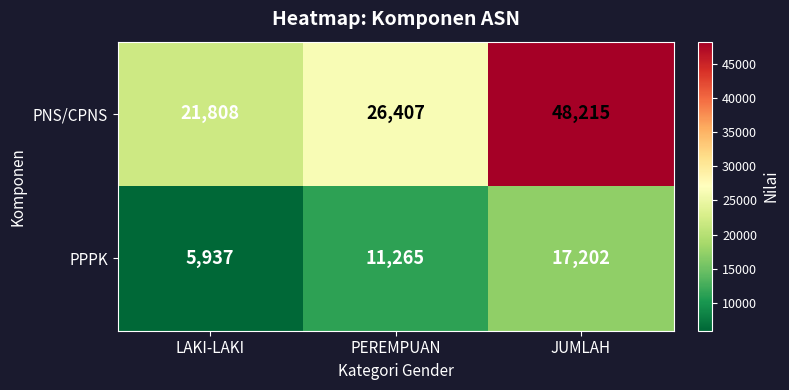

List the series in order of their peak value, lowest first.

PPPK, PNS/CPNS